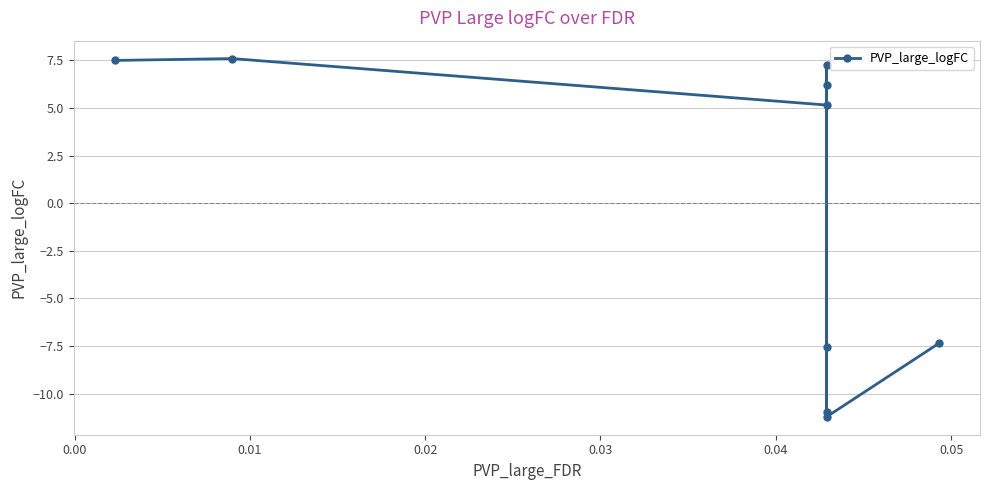

How many values are below zero?

4